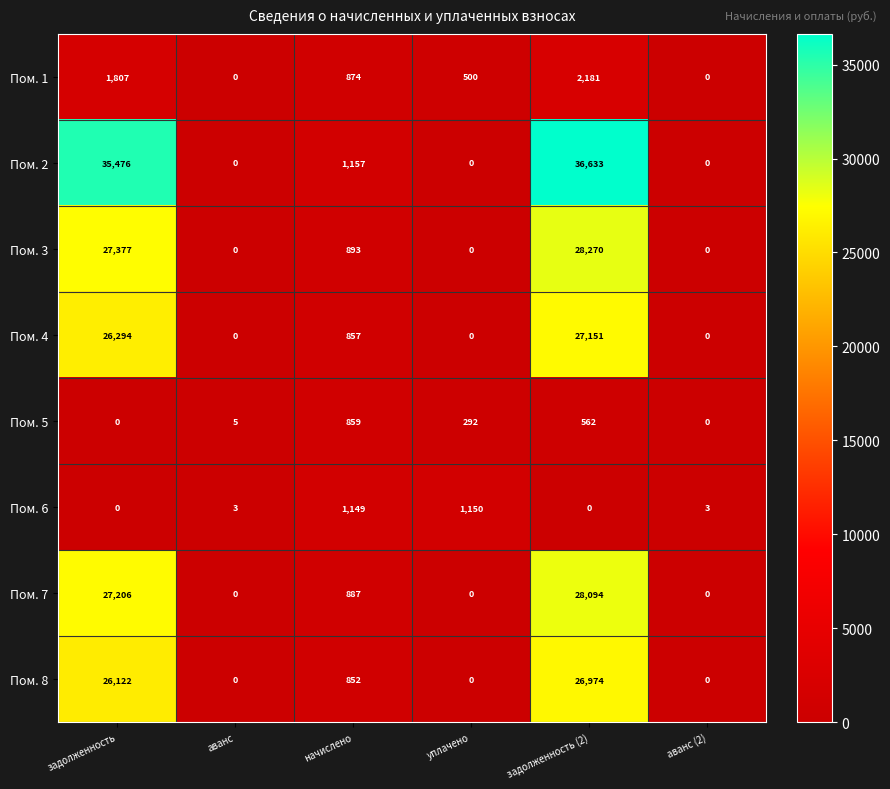

At which label is Пом. 2 closest to 18316?

начислено